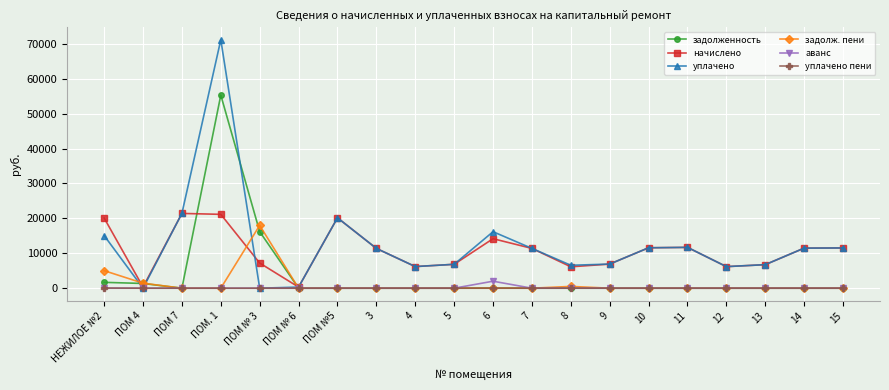

What is the maximum value for задолженность?

55281.3